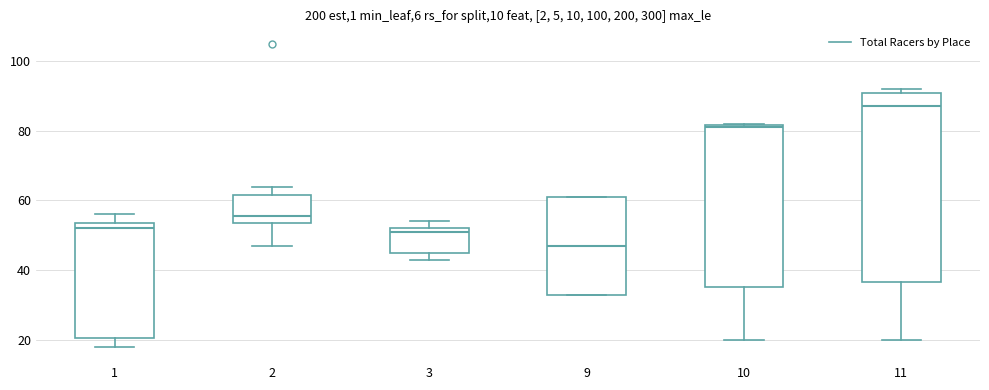

Which box has the highest median line?

11